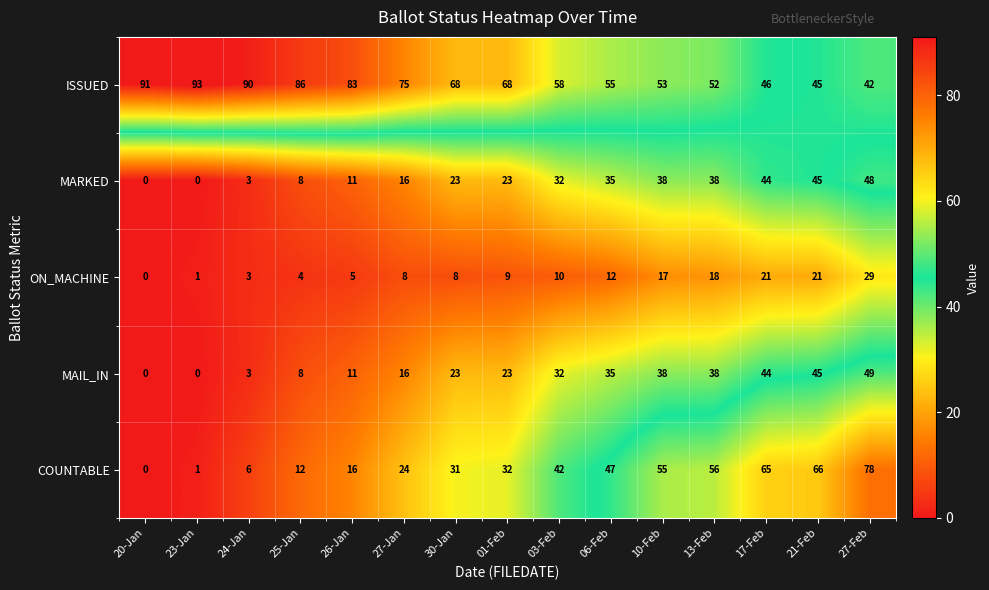

Which label corresponds to the largest value in the chart?

23-Jan